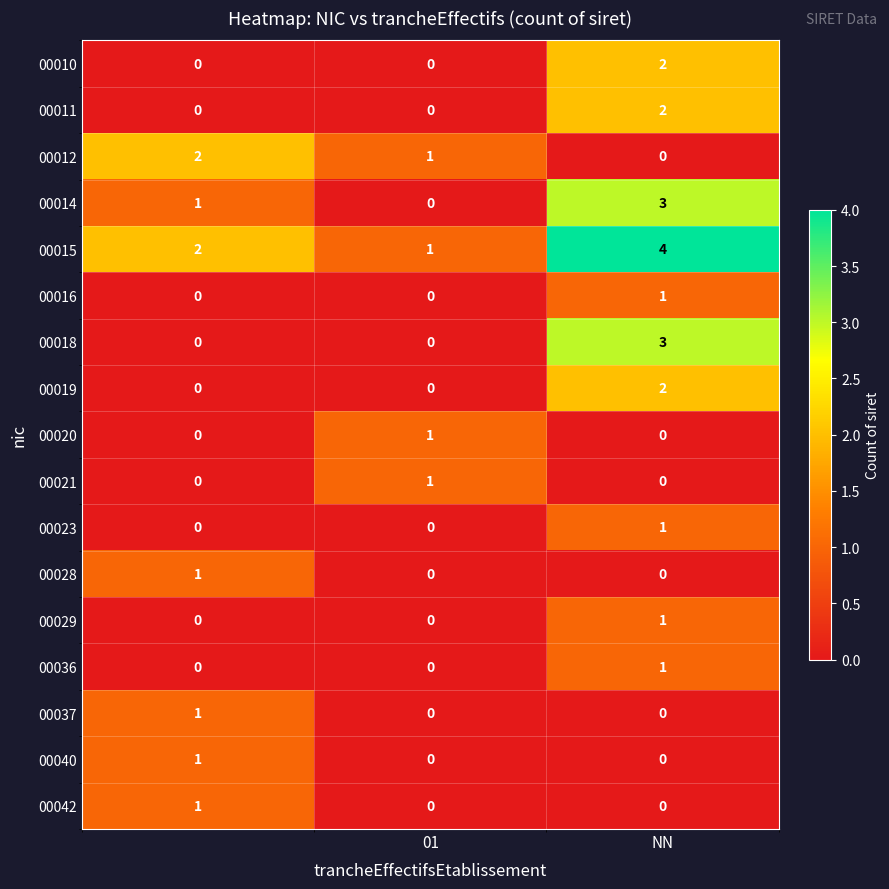

How many 00016 values are between 0 and 1?

3